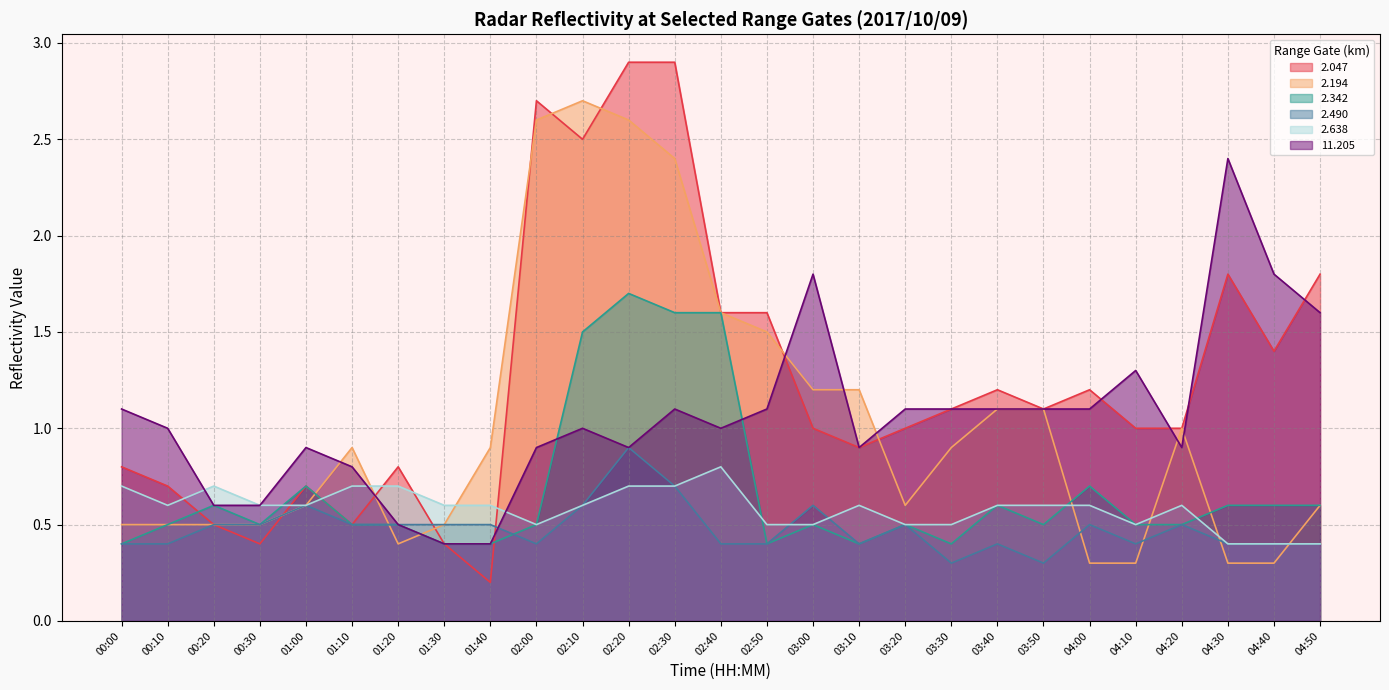

Count the 2.342 values in the range 0 to 1.

23